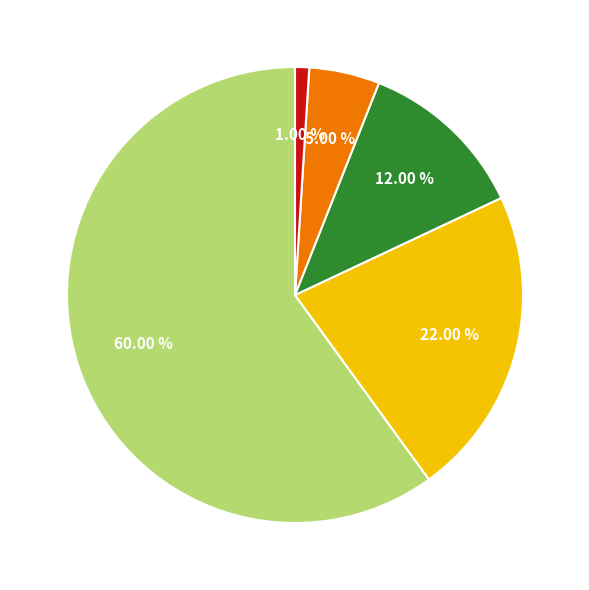

Is there a majority slice in this chart?

Yes